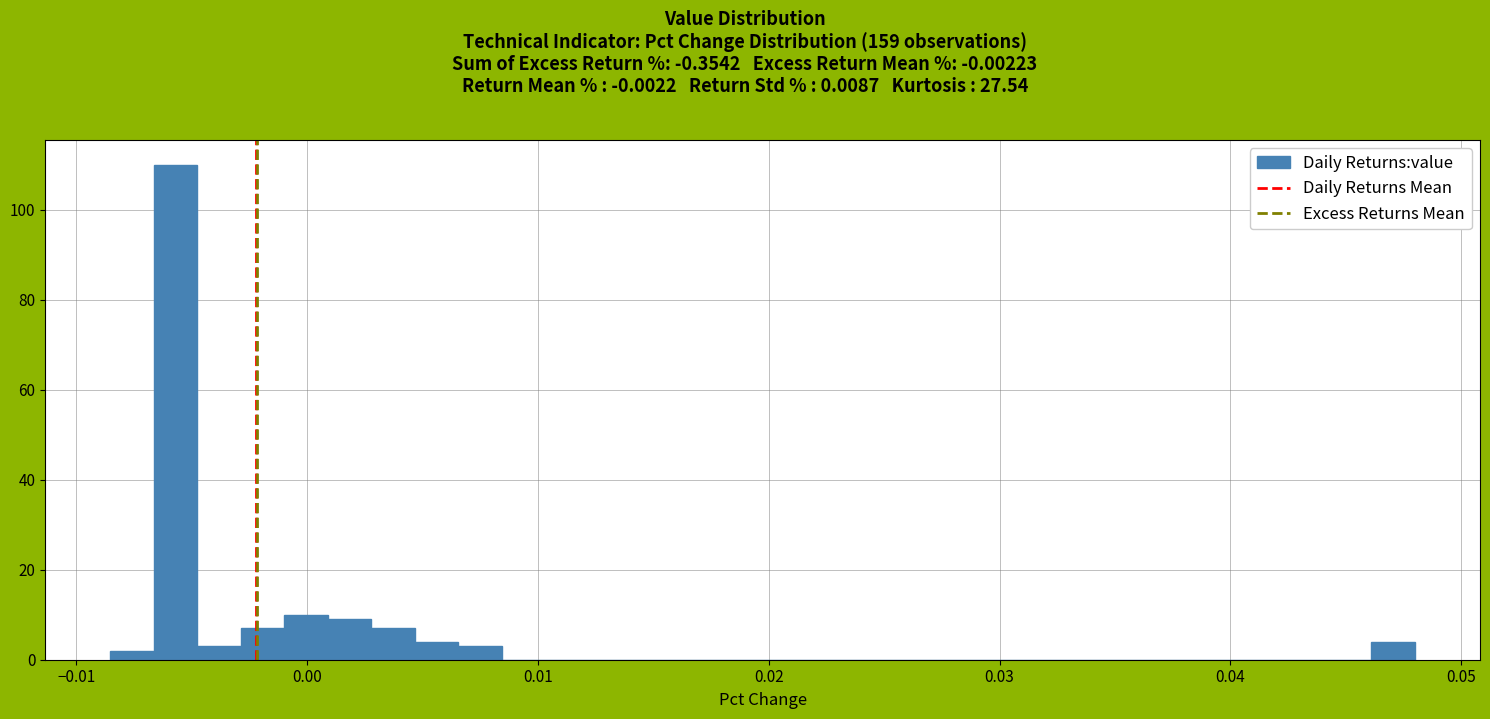

Around what value on the x-axis is the tallest bar? Give the approximate position of its centre, as read against the axis.

-0.006